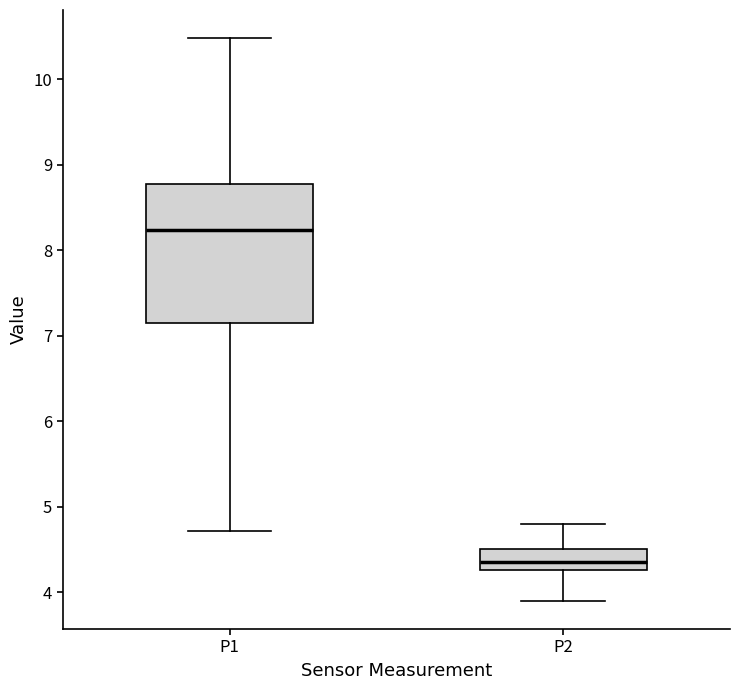

Where does the upper whisker of the box for P2 end on the y-axis? The values are not printed on the chart, so give them approximately, as read against the axis.

4.8